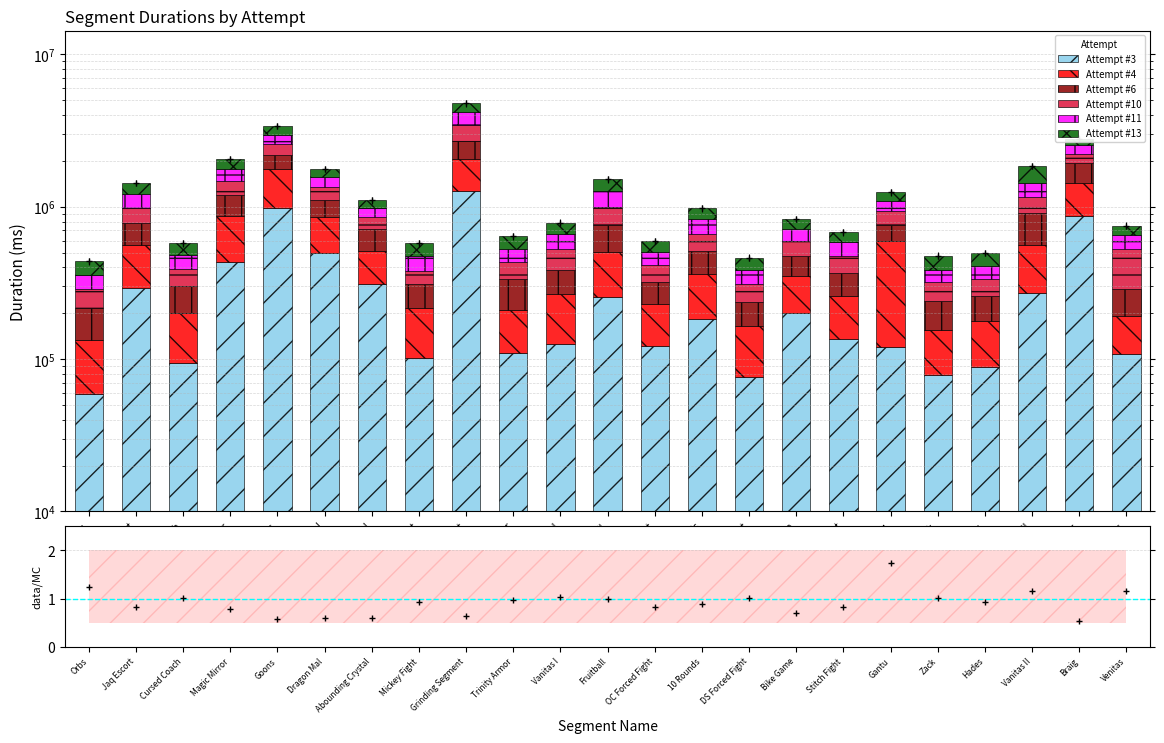

What is the lowest value of the Attempt #11 series?

63947